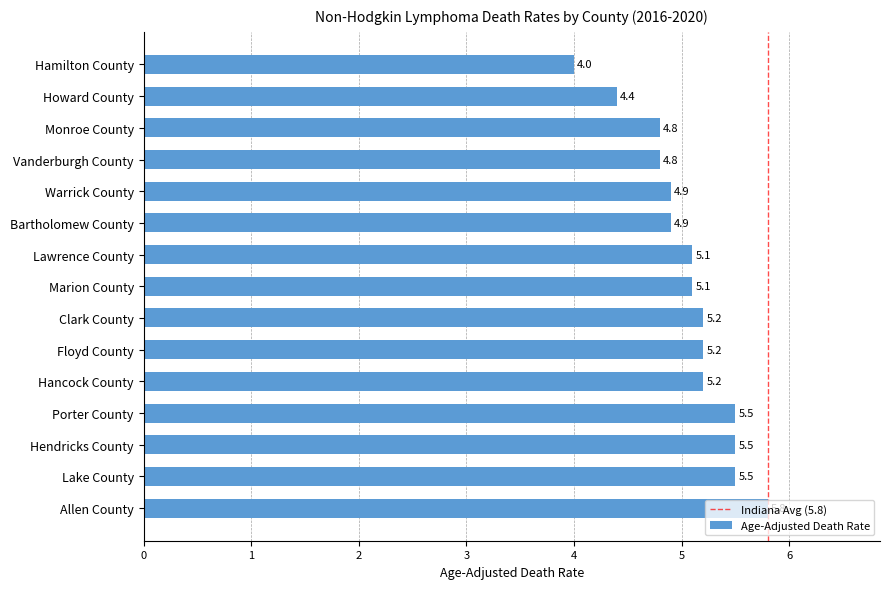

What is the label of the 3rd bar from the bottom?

Hendricks County